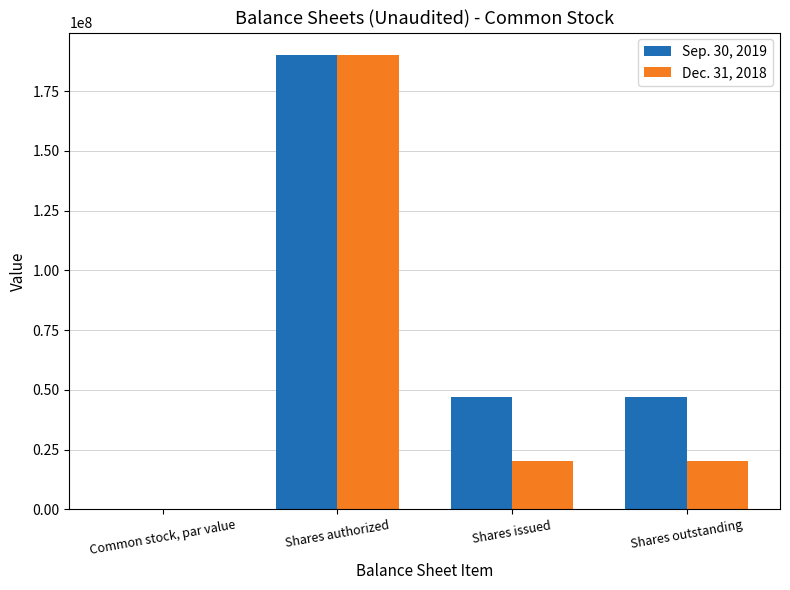

What is the sum of all Sep. 30, 2019 values?

284000000.0